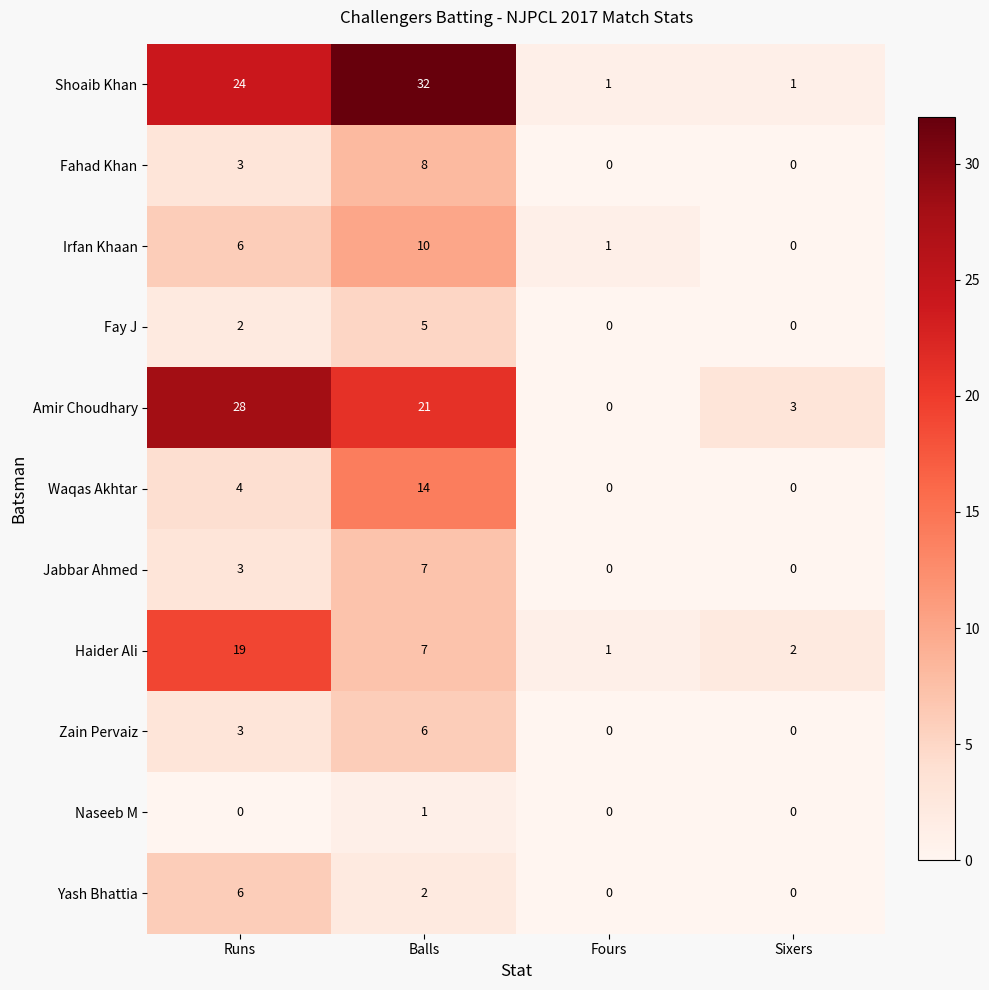

What is the total value across all series at Runs?

98